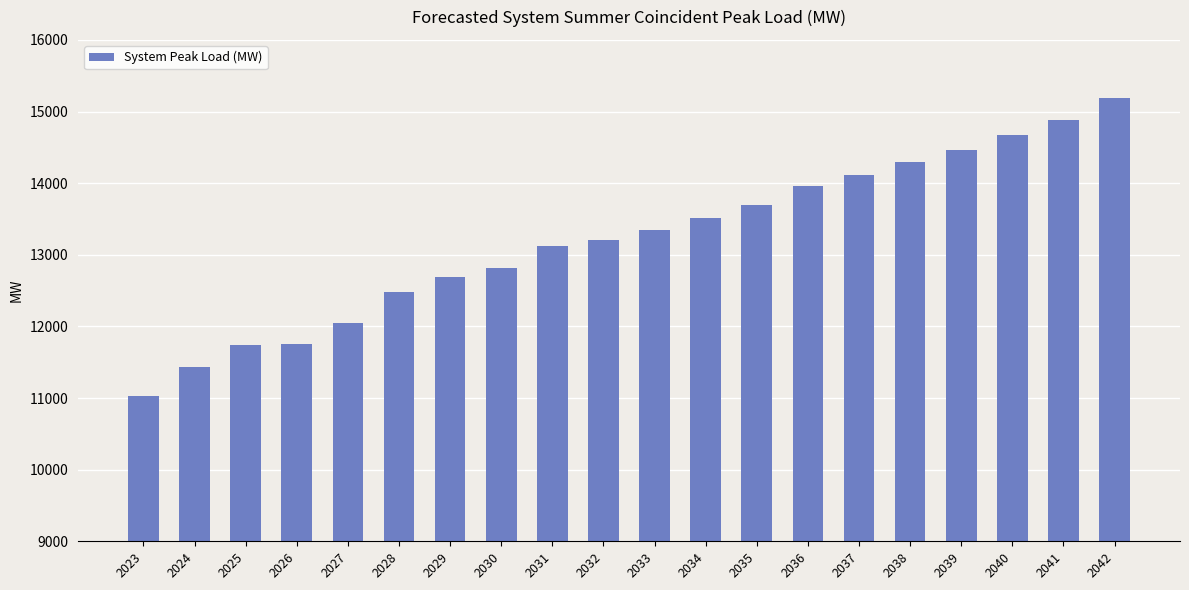

What is the difference between the maximum and minimum values?

4153.9